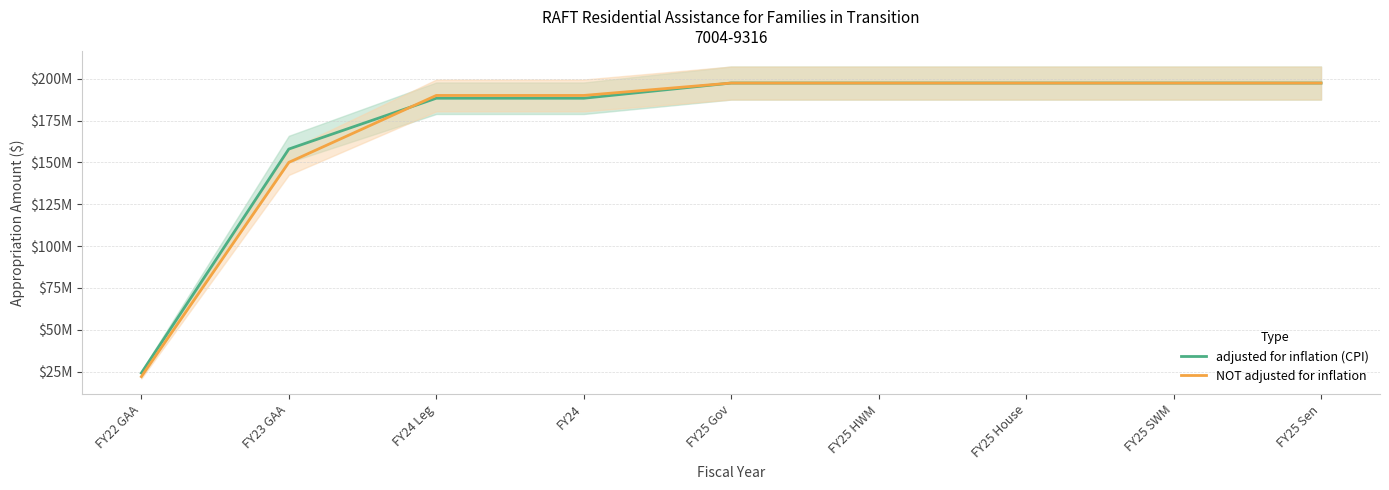

Is the value of NOT adjusted for inflation at FY23 GAA greater than the value of adjusted for inflation (CPI) at FY22 GAA?

Yes